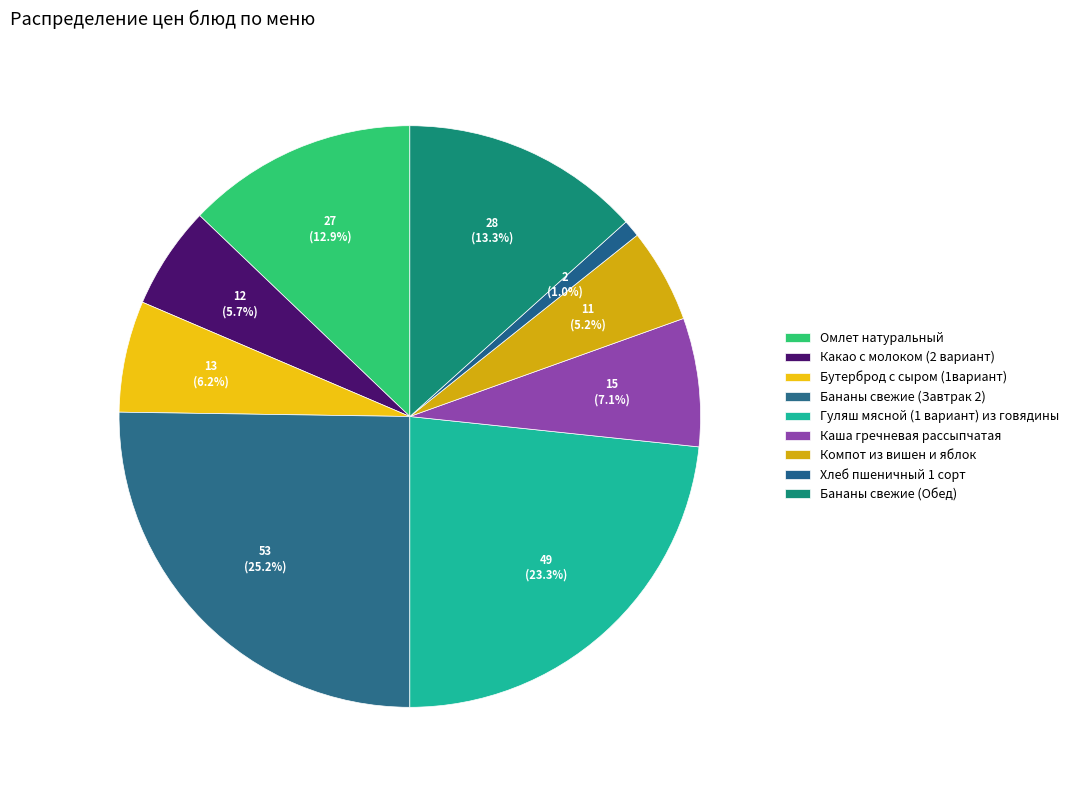

Rank the categories by value from lowest to highest.

Хлеб пшеничный 1 сорт, Компот из вишен и яблок, Какао с молоком (2 вариант), Бутерброд с сыром (1вариант), Каша гречневая рассыпчатая, Омлет натуральный, Бананы свежие (Обед), Гуляш мясной (1 вариант) из говядины, Бананы свежие (Завтрак 2)